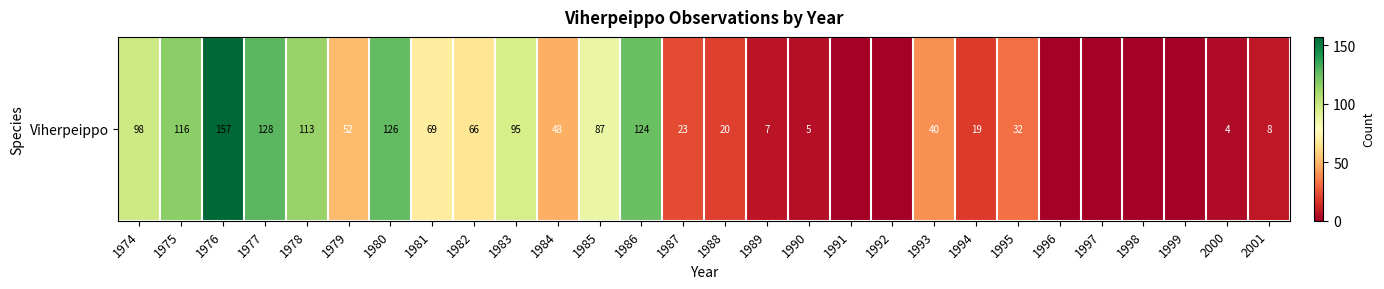

Count the number of values greater than 40.

13